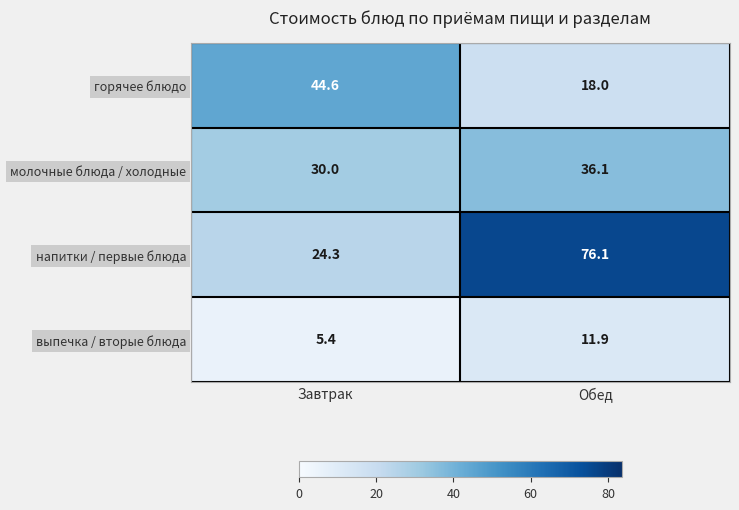

Reading right to left, what are all the values shown in this chart?

горячее блюдо: Обед=18.0	Завтрак=44.6
молочные блюда / холодные: Обед=36.1	Завтрак=30.0
напитки / первые блюда: Обед=76.1	Завтрак=24.3
выпечка / вторые блюда: Обед=11.9	Завтрак=5.4